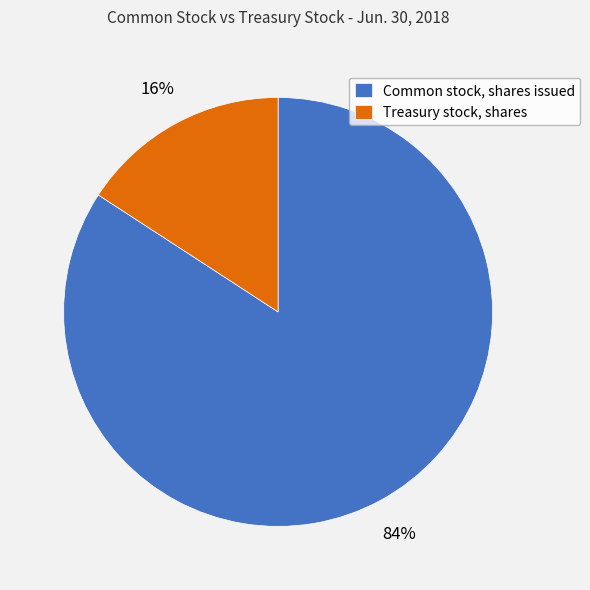

How many slices are in this pie chart?

2